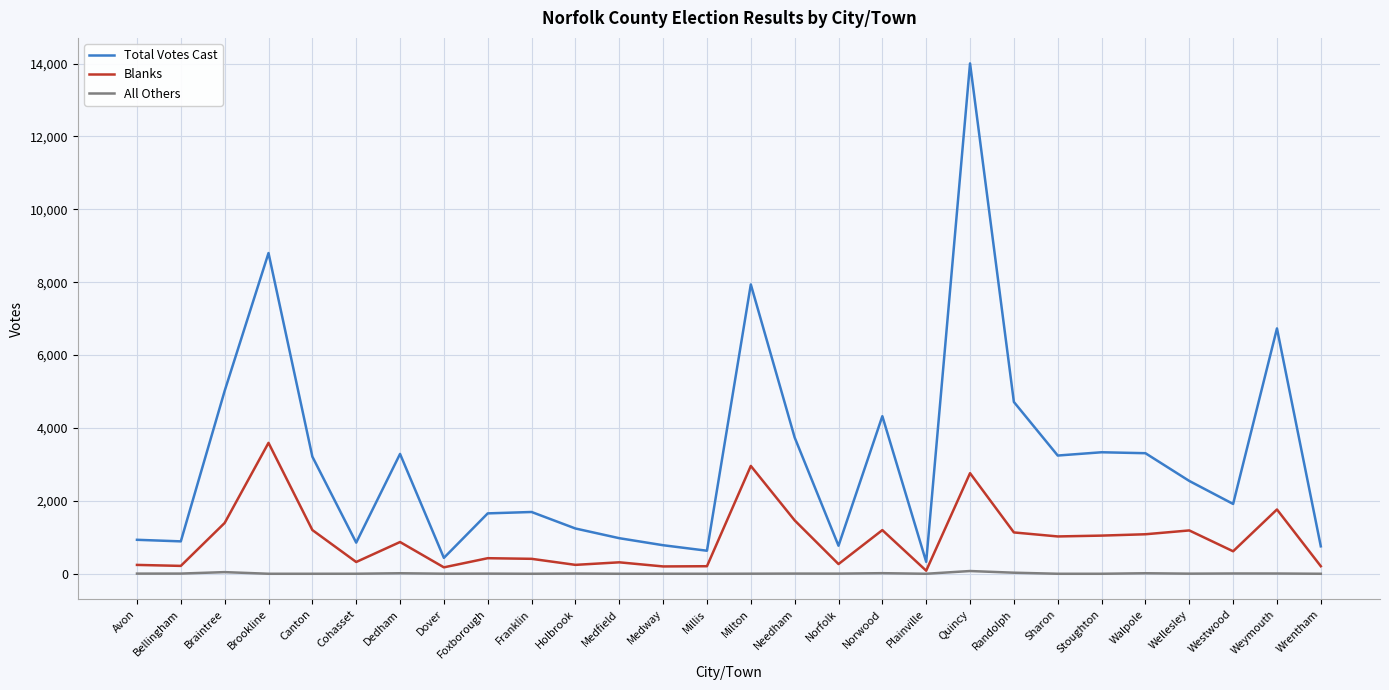

True or false: All Others has more than 1 interior local peaks.

True